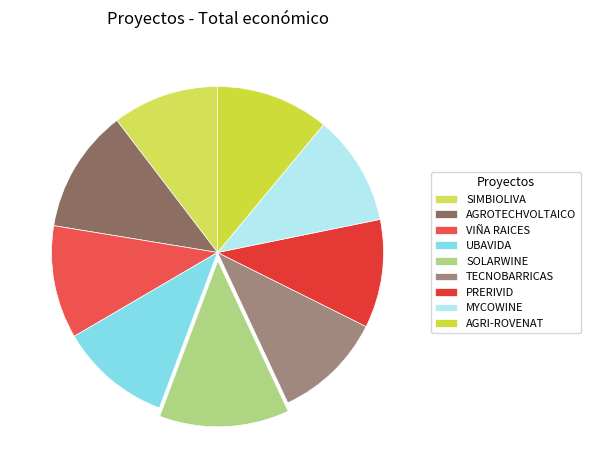

Is there a majority slice in this chart?

No